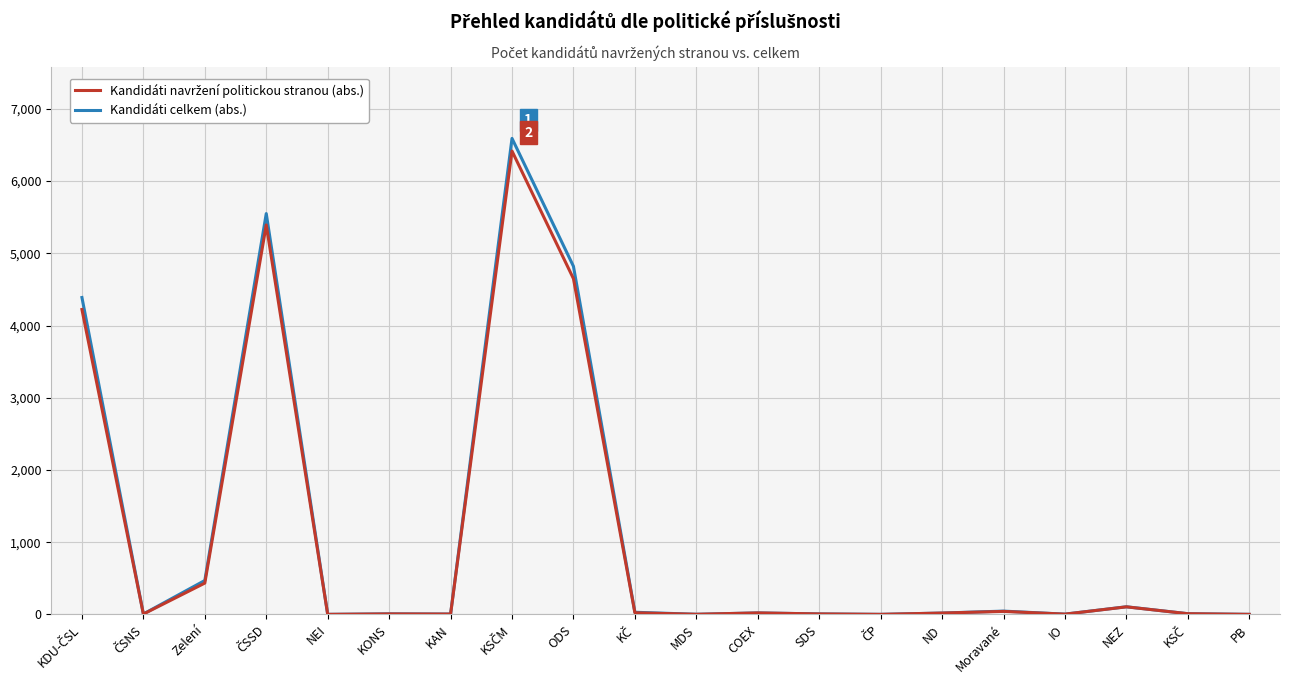

Which series changed the most between Zelení and SDS?

Kandidáti celkem (abs.)